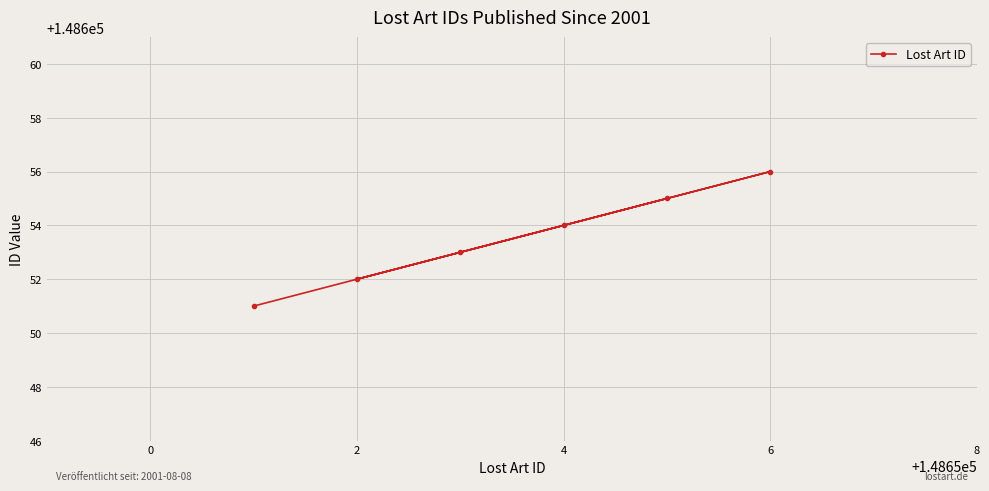

What is the difference between the maximum and minimum values?

5